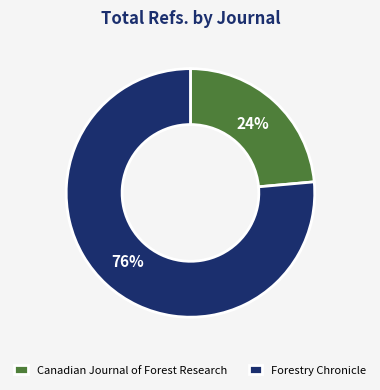

To the nearest percent, what is the combined percentage of Forestry Chronicle and Canadian Journal of Forest Research?

100%